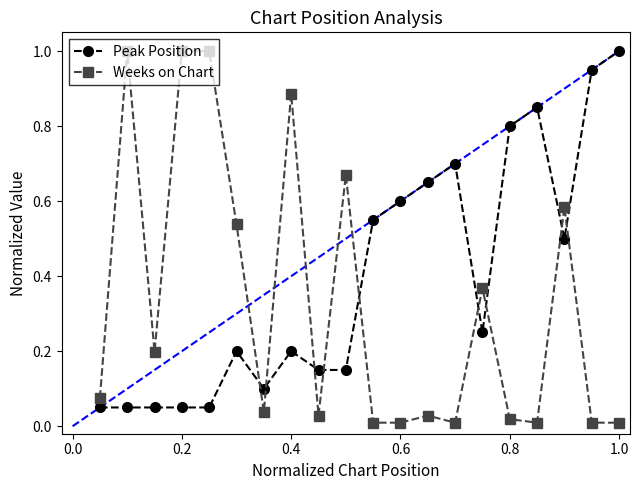

Rank the series by their average value, from lowest to highest.

Weeks on Chart, Peak Position